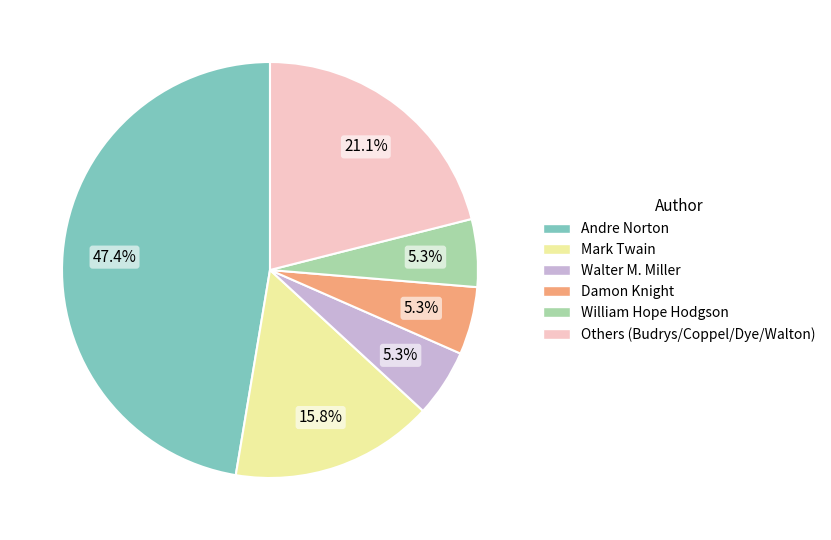

Combined, do Andre Norton and Mark Twain account for over 50%?

Yes